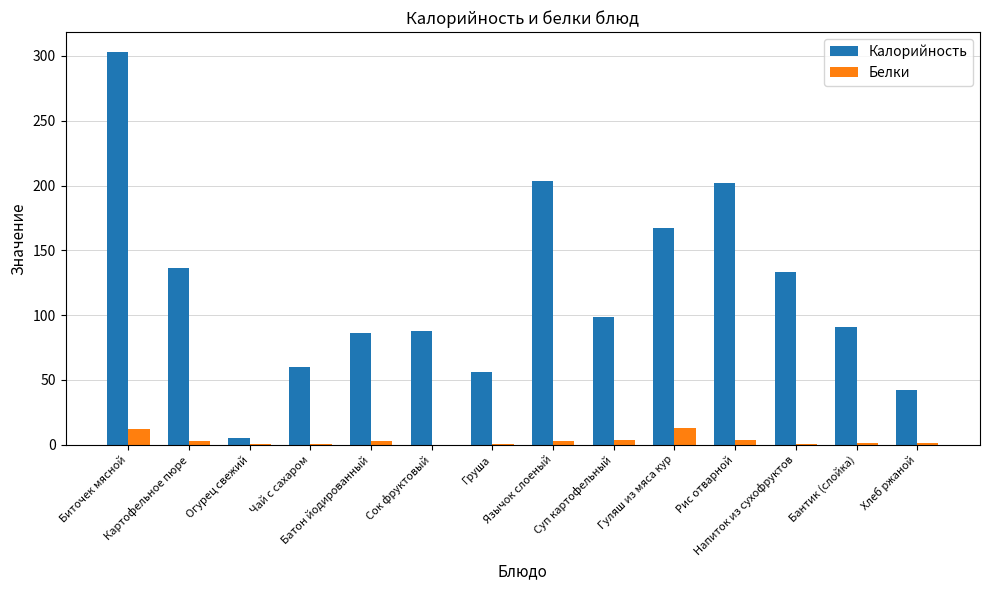

What is the sum of all Белки values?

45.4